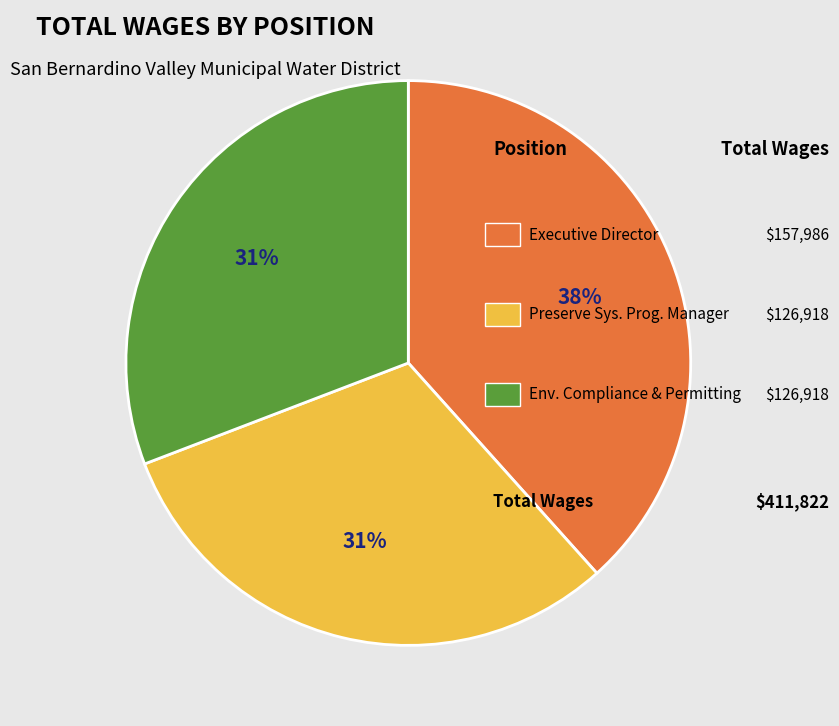

Is there any slice that represents more than half of the pie?

No